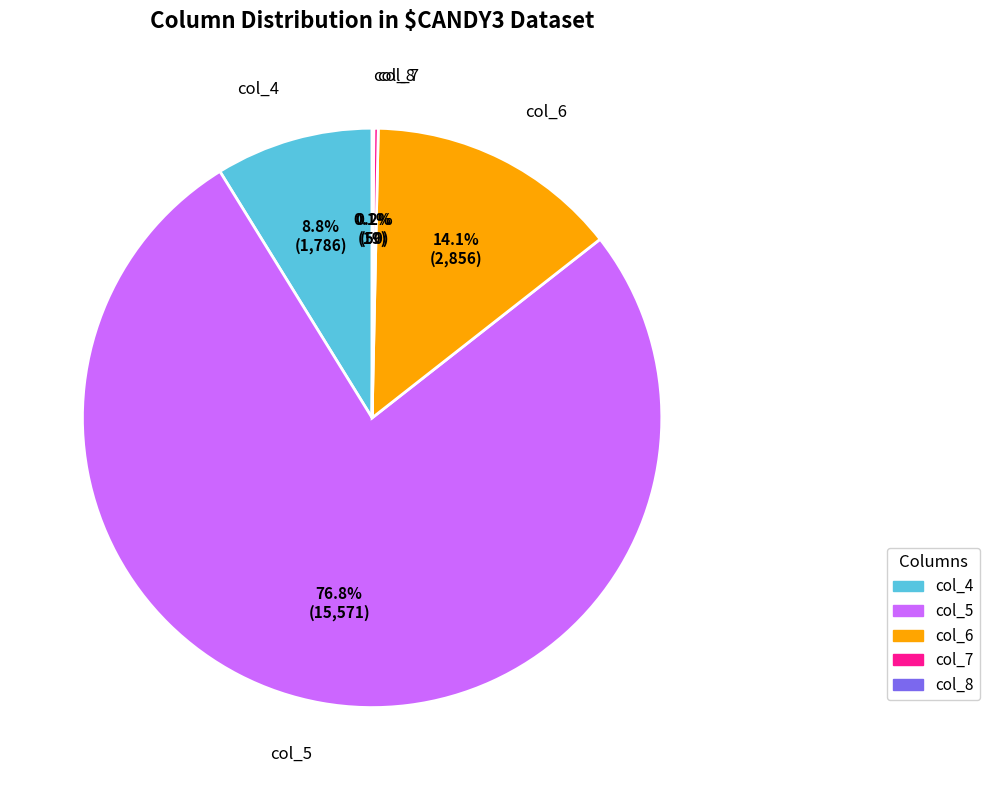

Is there a majority slice in this chart?

Yes